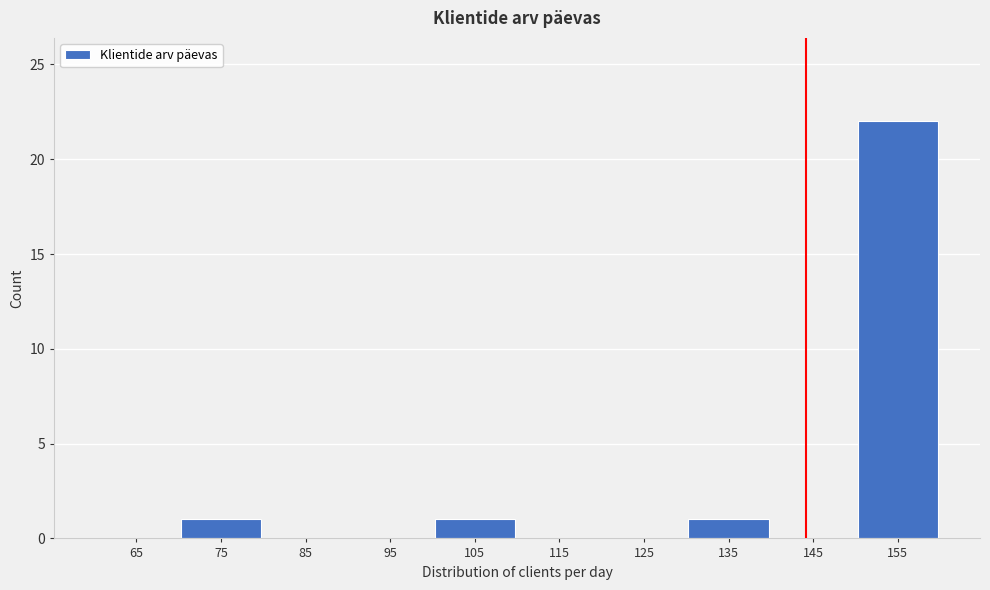

Which range on the x-axis has the tallest bar?

150 to 160